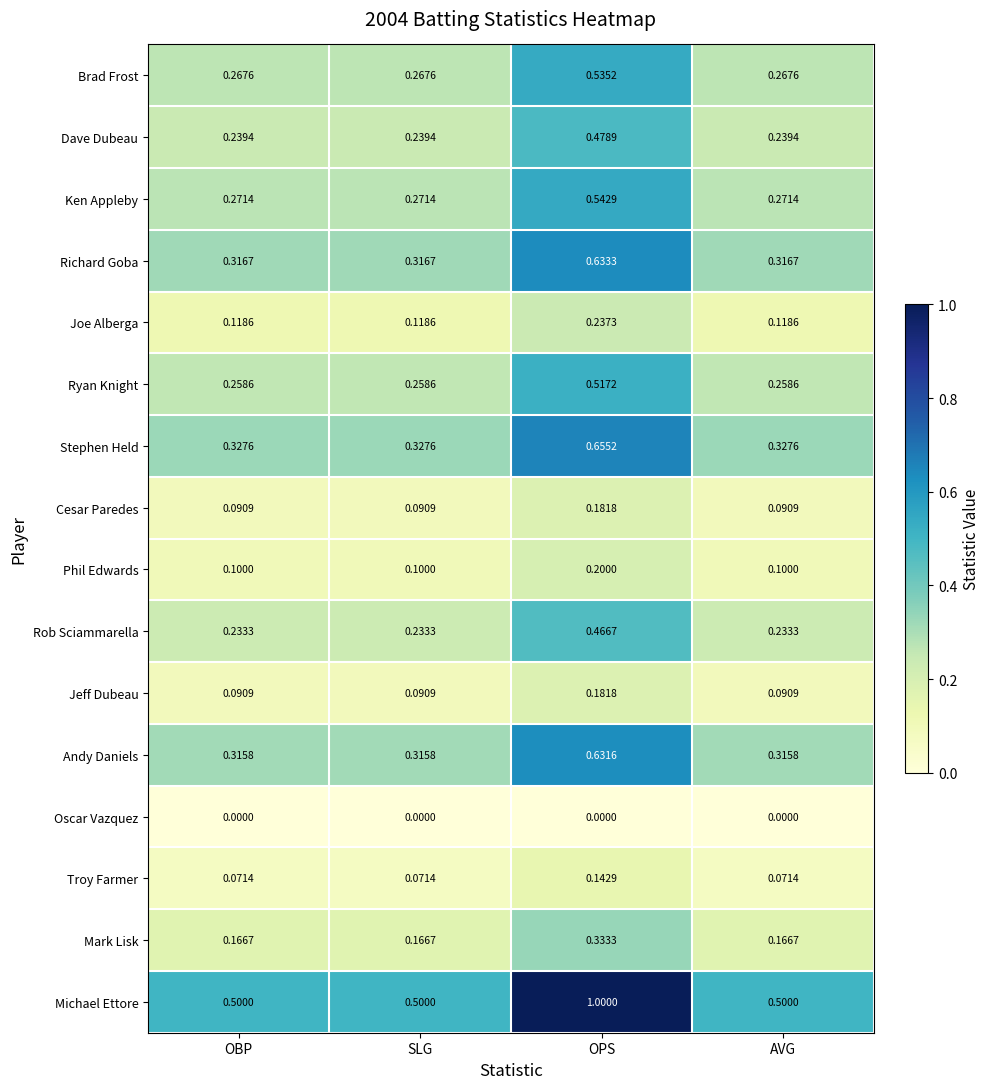

Which category has the highest value in the Brad Frost series?

OPS